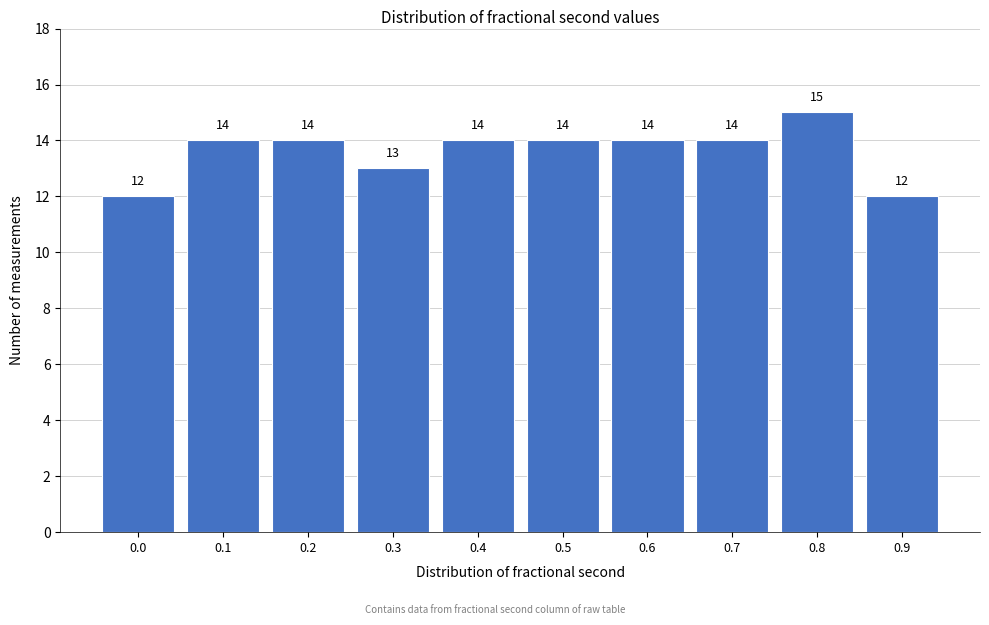

Reading left to right, transcribe all the data shown in this chart.

12	14	14	13	14	14	14	14	15	12